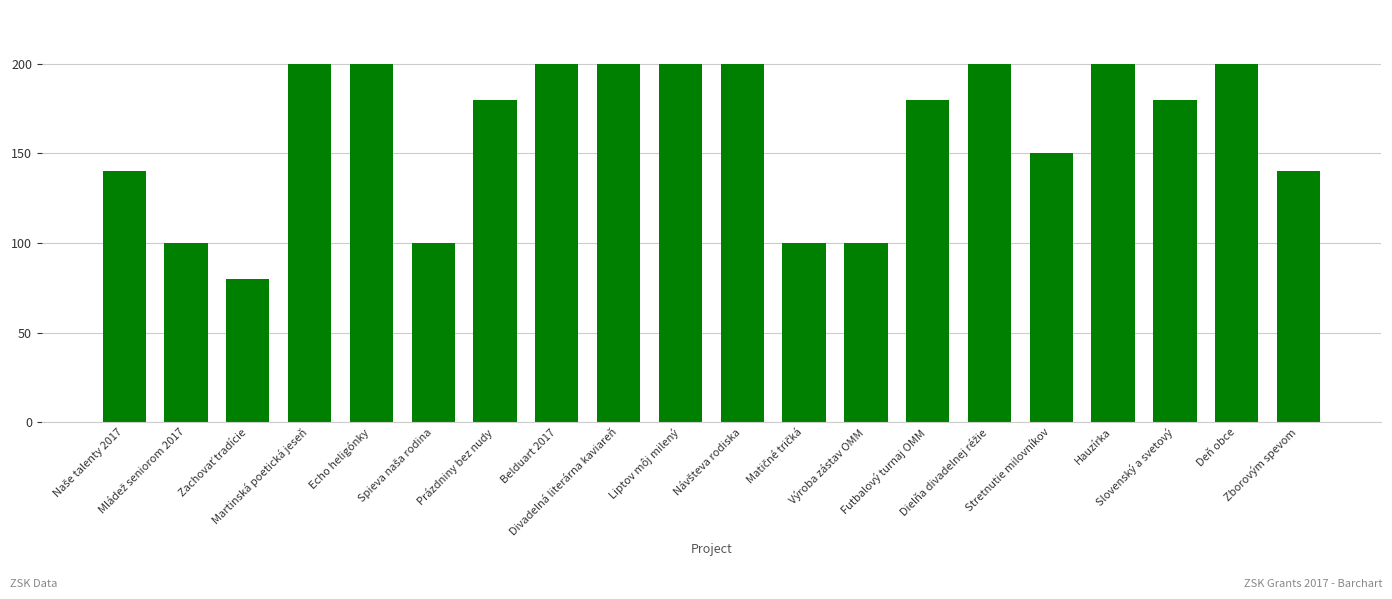

What is the value of the 18th bar from the left?

180